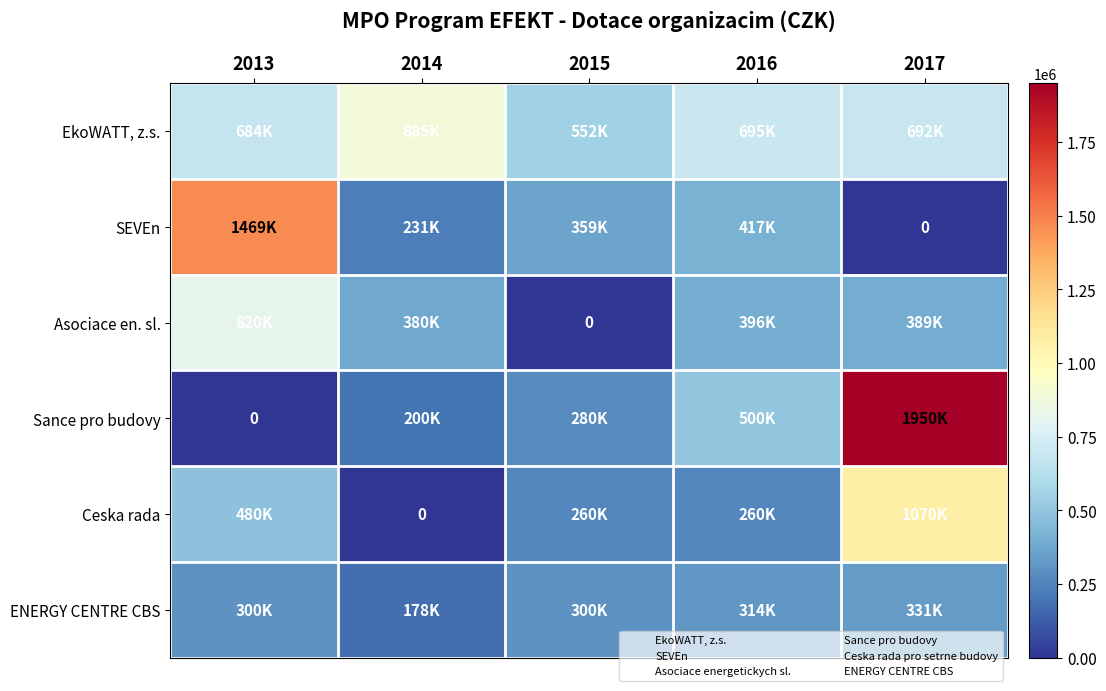

What is the approximate value of Asociace en. sl. at 2013?

820000